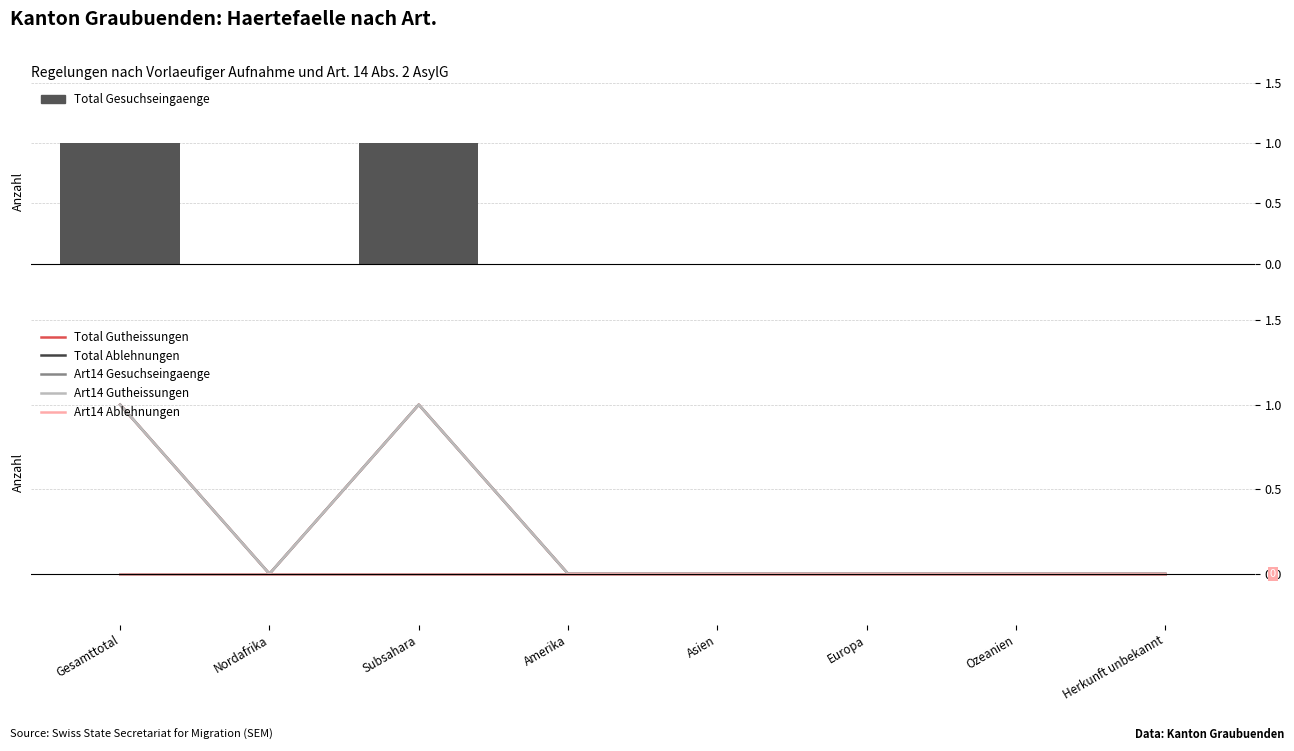

Is it true that Art14 Gesuchseingaenge equals 0 at Asien?

True